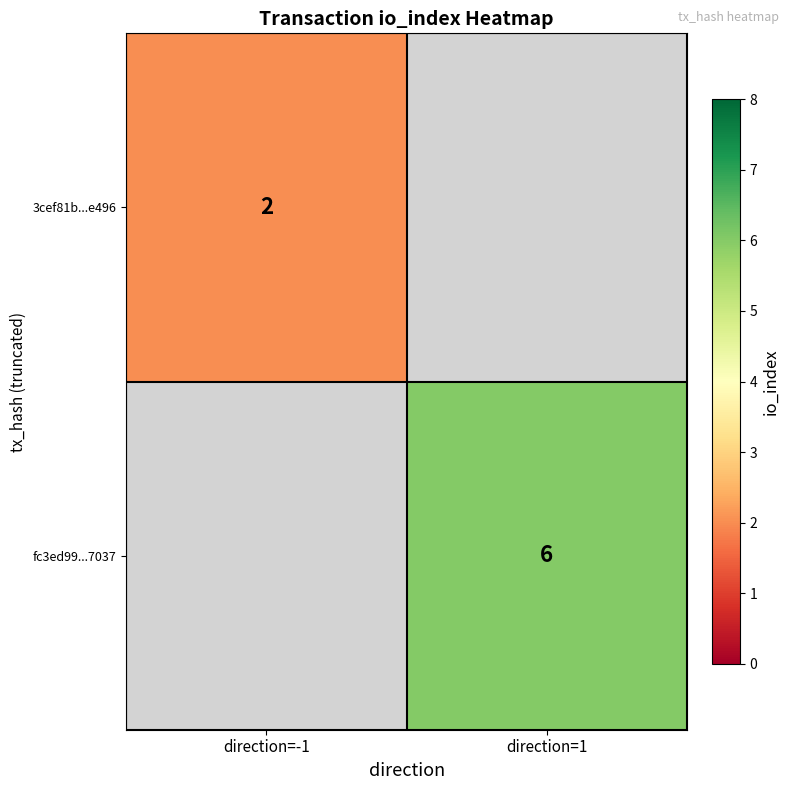

How many distinct data groups are displayed?

2